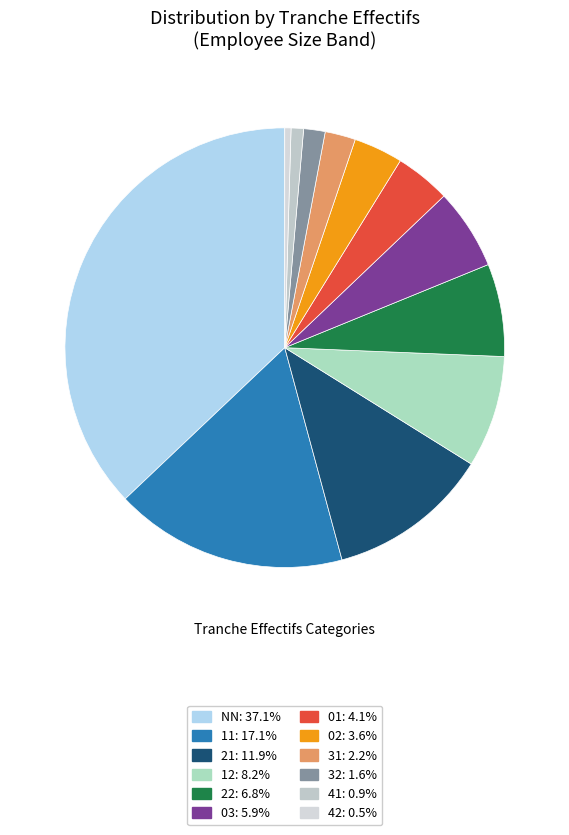

How many segments does this pie chart have?

12